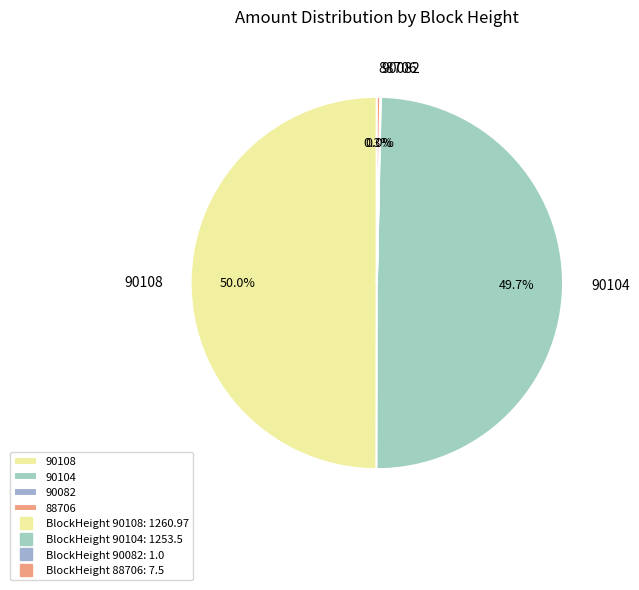

Does 90104 account for over 50% of the chart?

No